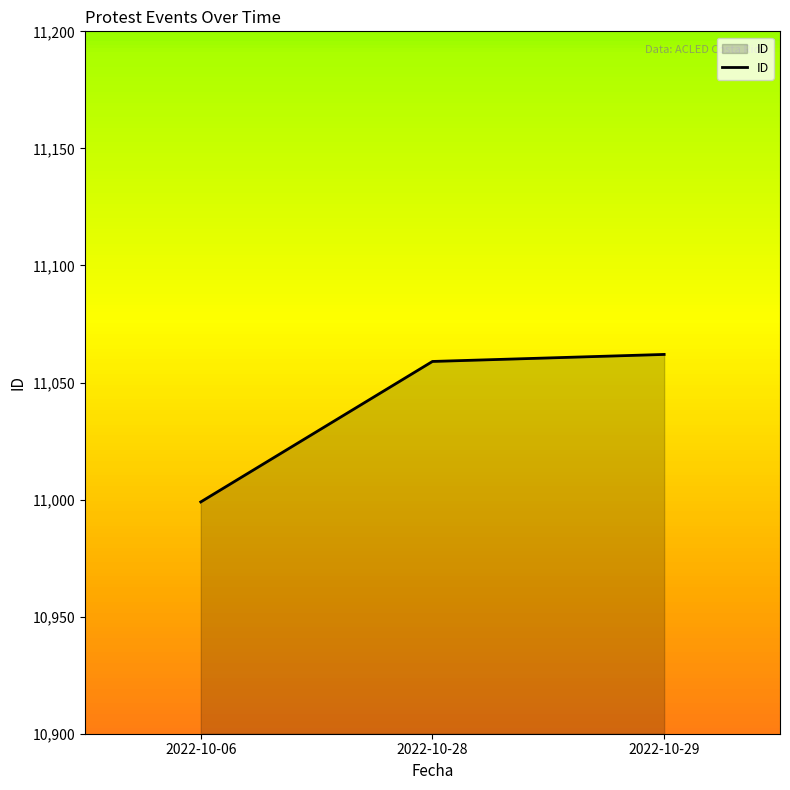

True or false: the data shows 2538 at 2022-10-06.

False